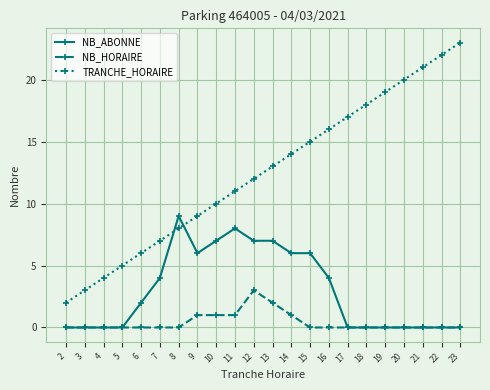

List the series in order of their overall mean, highest first.

TRANCHE_HORAIRE, NB_ABONNE, NB_HORAIRE